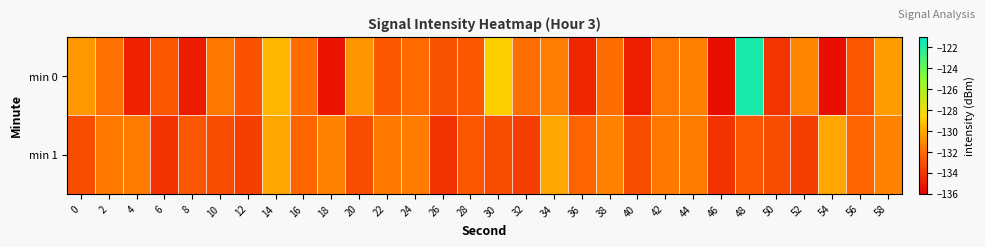

At which category does the chart reach its peak across all series?

48